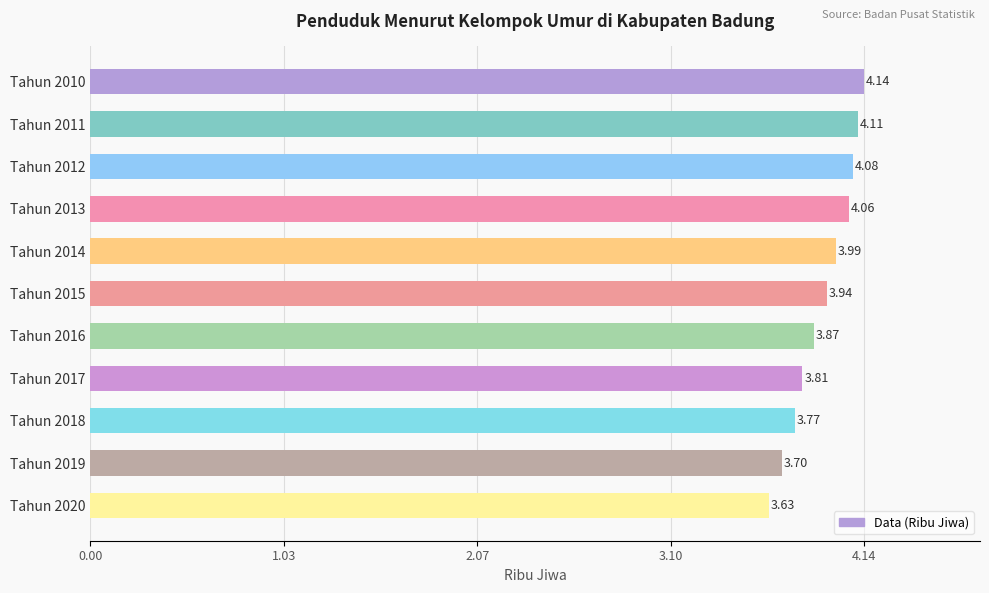

What is the change in value from Tahun 2011 to Tahun 2018?

-0.3